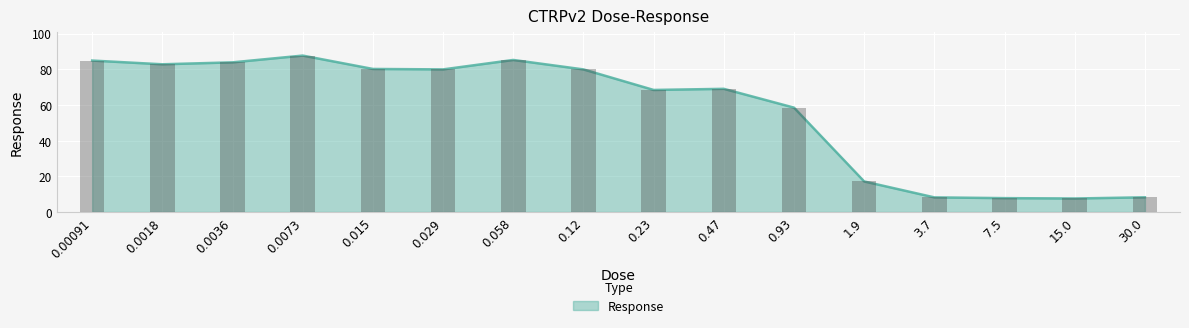

What is the change in value from 3.7 to 7.5?

-0.4